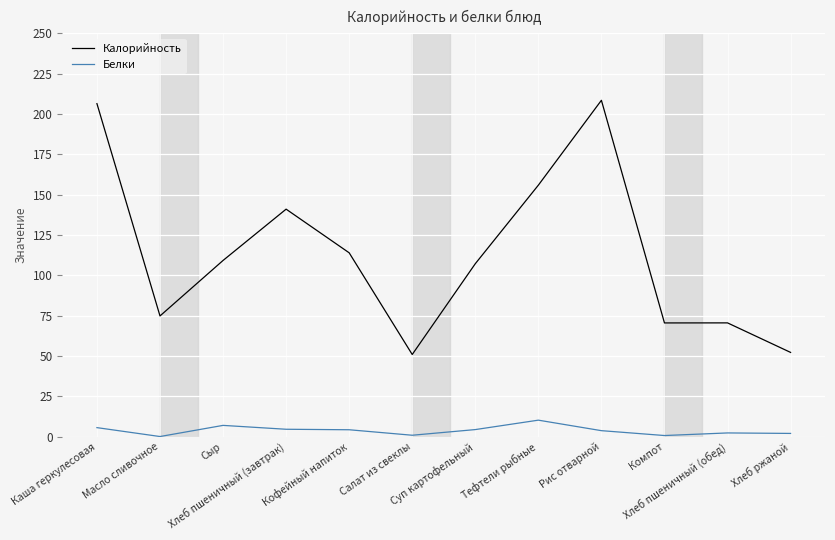

How many lines are shown in the chart?

2